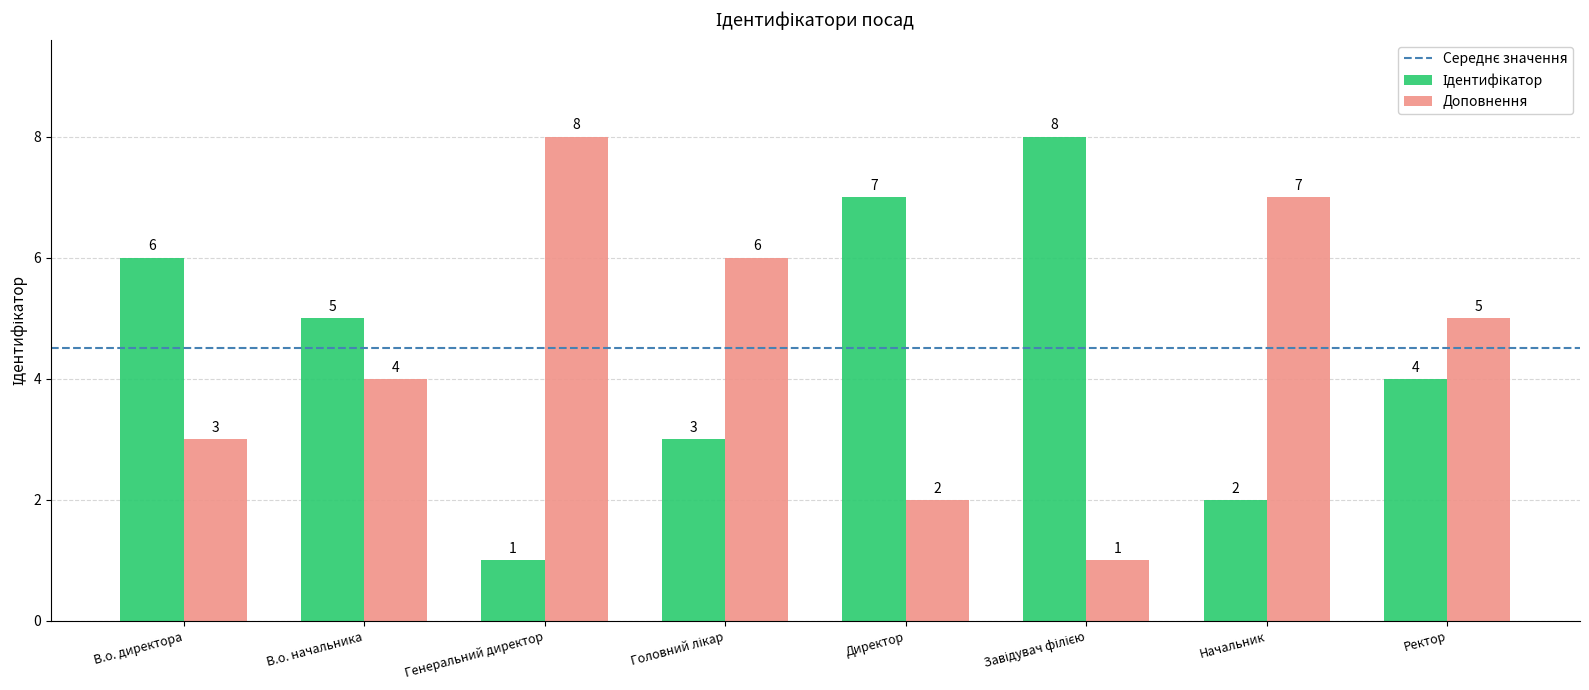

What is the difference between the second highest and second lowest values in the Доповнення series?

5